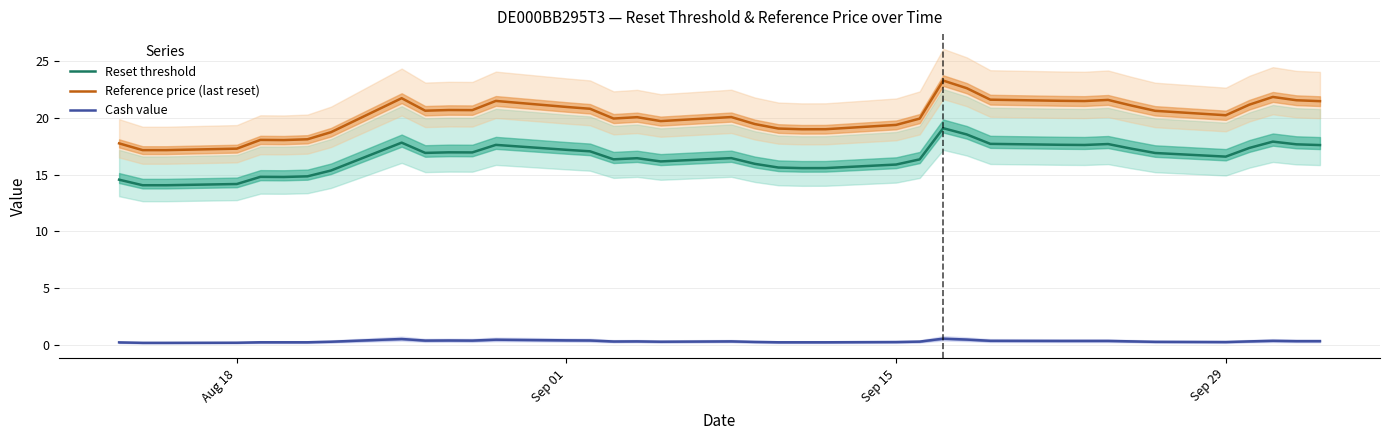

True or false: Reset threshold and Cash value cross at least once.

False